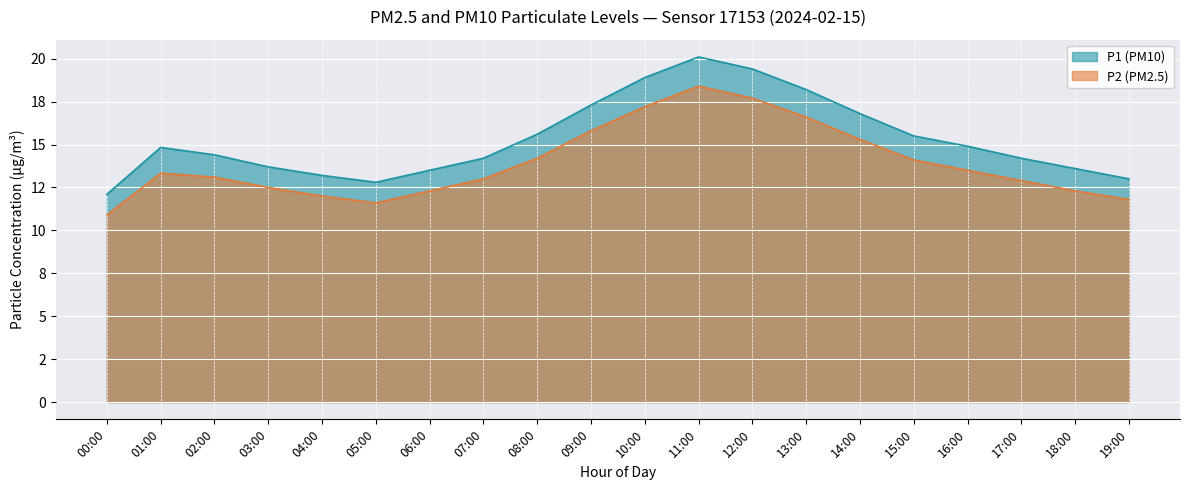

Where does the P2 series first go above 13?

01:00